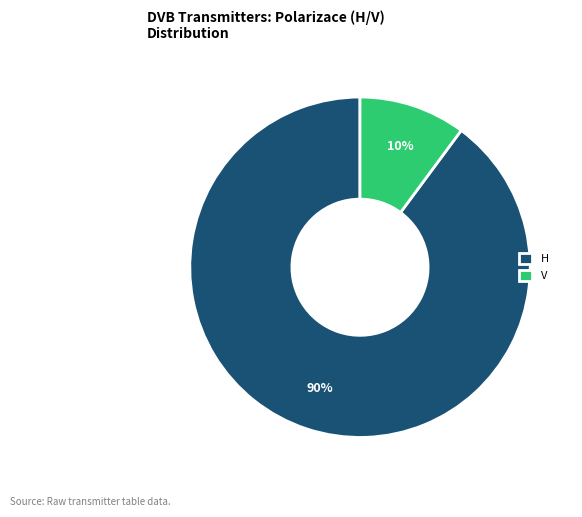

Which slice represents more than half of the pie?

H